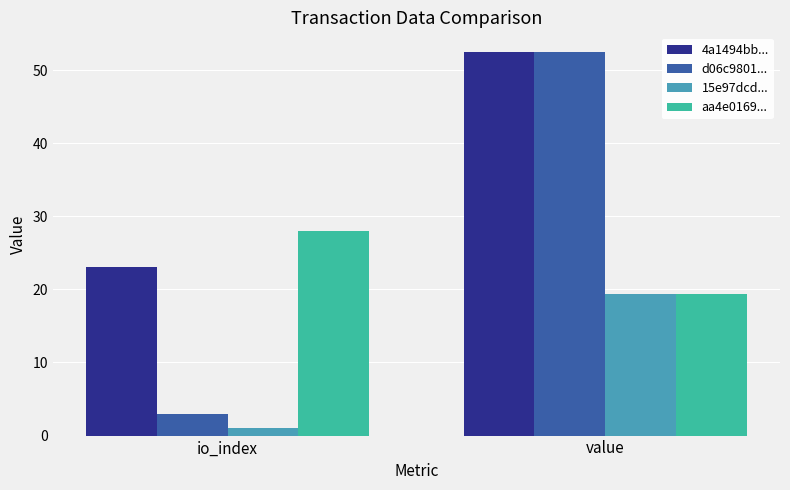

Reading left to right, list all the values displayed in this chart.

4a1494bb...: io_index=23.0	value=52.5
d06c9801...: io_index=3.0	value=52.5
15e97dcd...: io_index=1.0	value=19.4
aa4e0169...: io_index=28.0	value=19.4